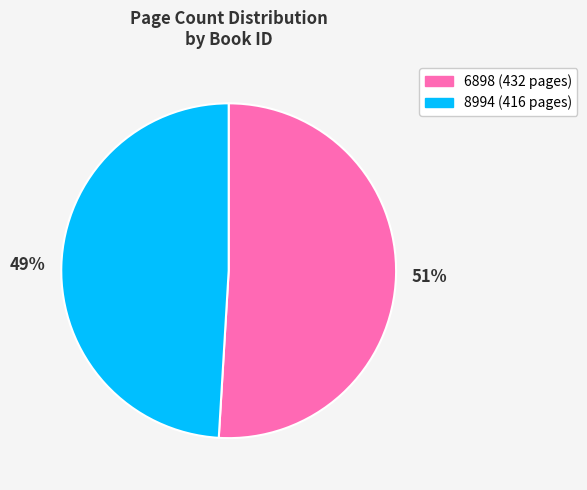

To the nearest percent, what is the difference between the largest and smallest slice percentages?

2%